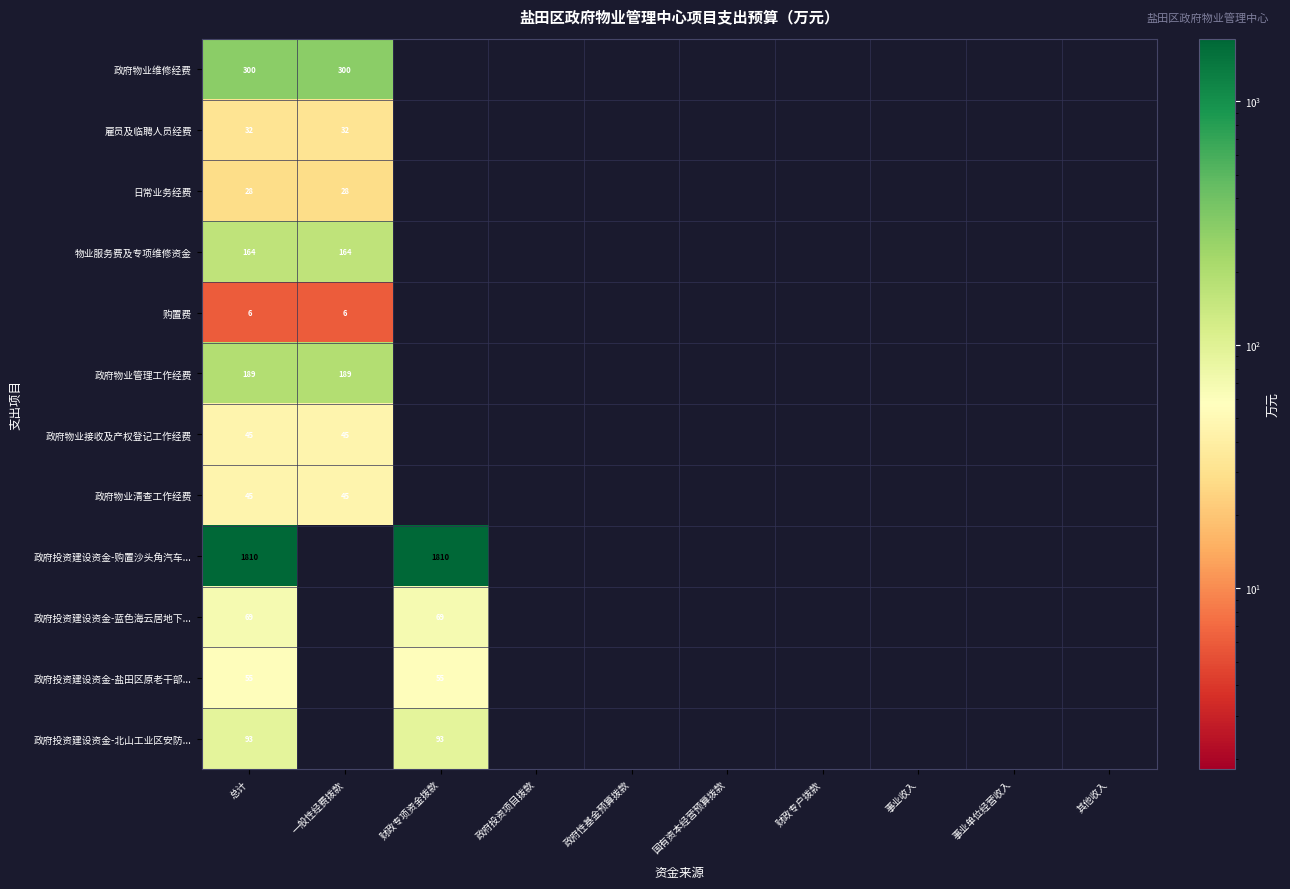

Between 财政专户拨款 and 事业收入, which is larger?

财政专户拨款